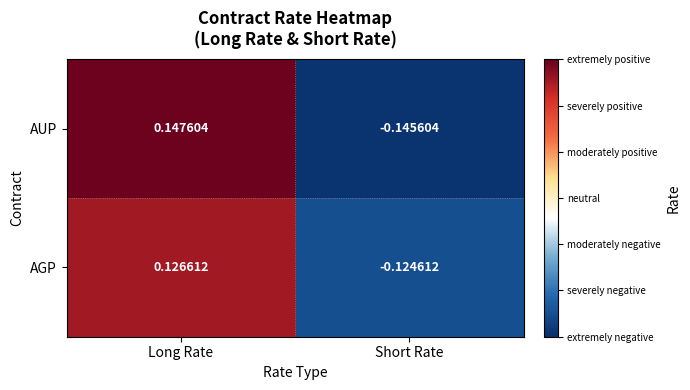

Which category has the lowest value across all series?

Short Rate